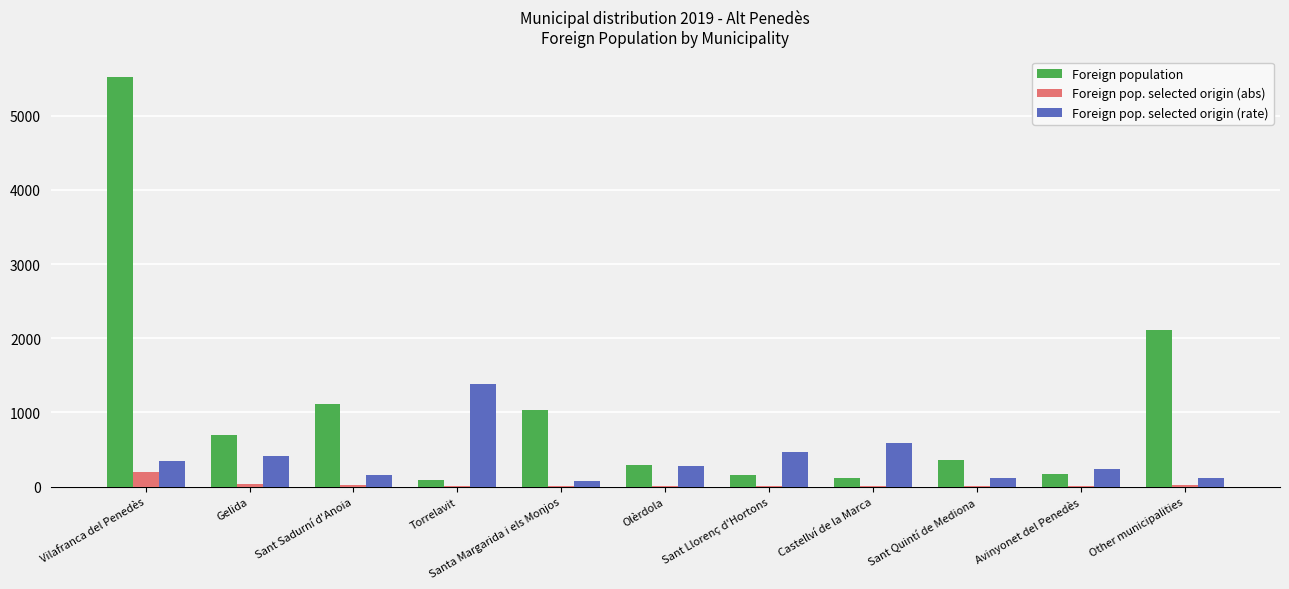

The value of Foreign population at Sant Sadurní d'Anoia is 1109. True or false?

True